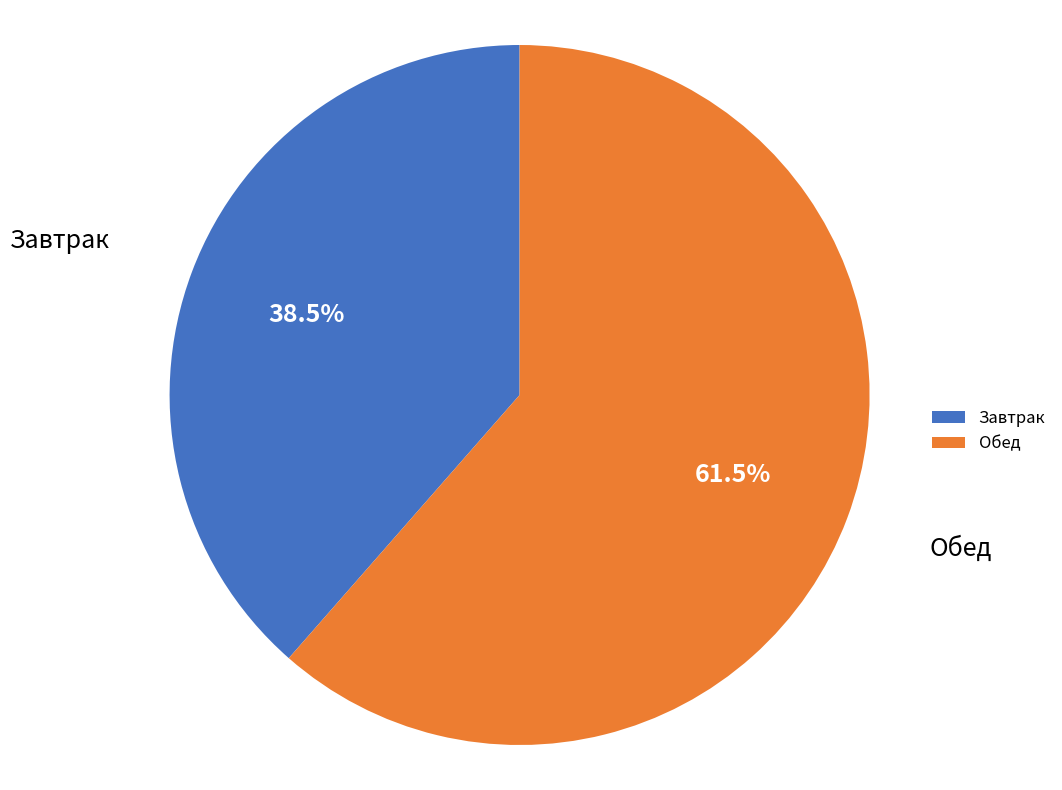

Which category has the biggest portion of the pie?

Обед